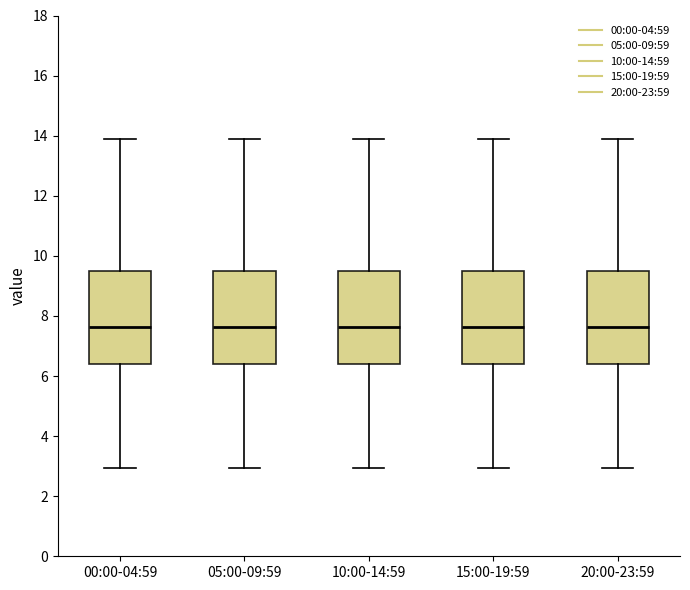

Where does the median line of the box for 05:00-09:59 sit on the y-axis? The values are not printed on the chart, so give them approximately, as read against the axis.

7.6